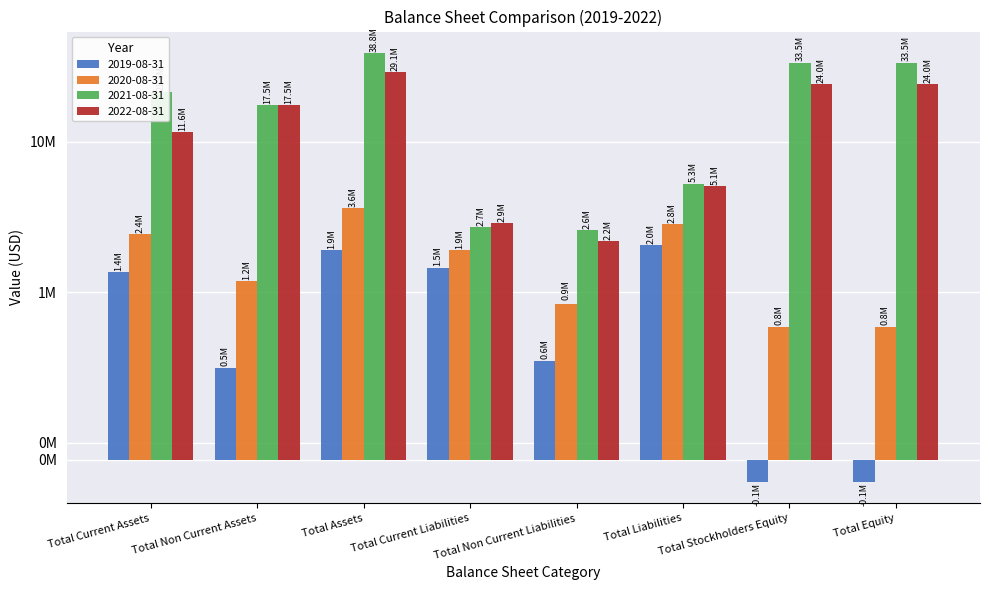

Reading left to right, list all the values displayed in this chart.

2019-08-31: 1366769	547793	1914562	1459534	587330	2046864	-132302	-132302
2020-08-31: 2440593	1191032	3631625	1906833	932877	2839710	791915	791915
2021-08-31: 21321397	17479895	38801292	2694834	2581271	5276105	33525187	33525187
2022-08-31: 11600940	17499269	29100209	2873929	2197684	5071613	24028596	24028596